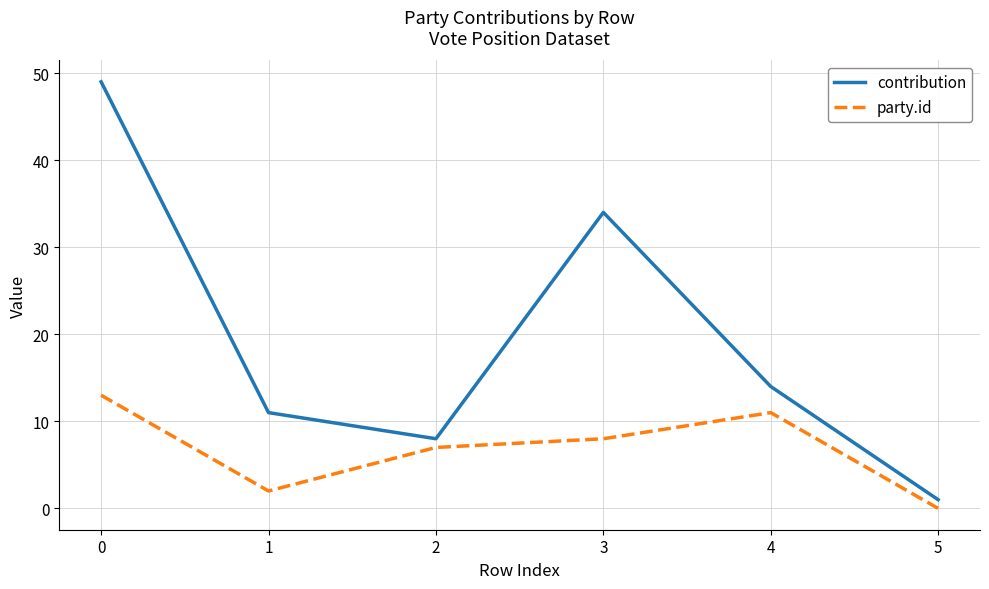

What is the total value across all series at 3?

42